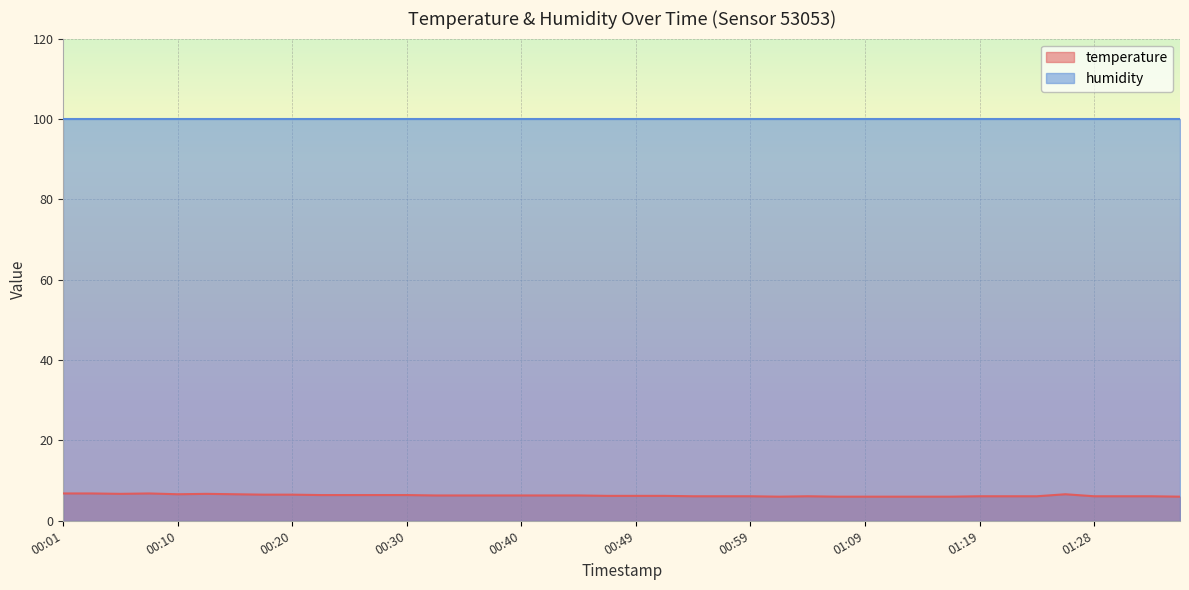

What is the difference between the second highest and minimum values?

0.8